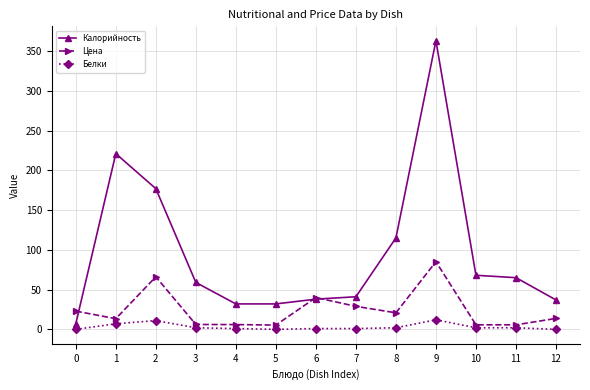

True or false: Калорийность and Белки cross at least once.

False